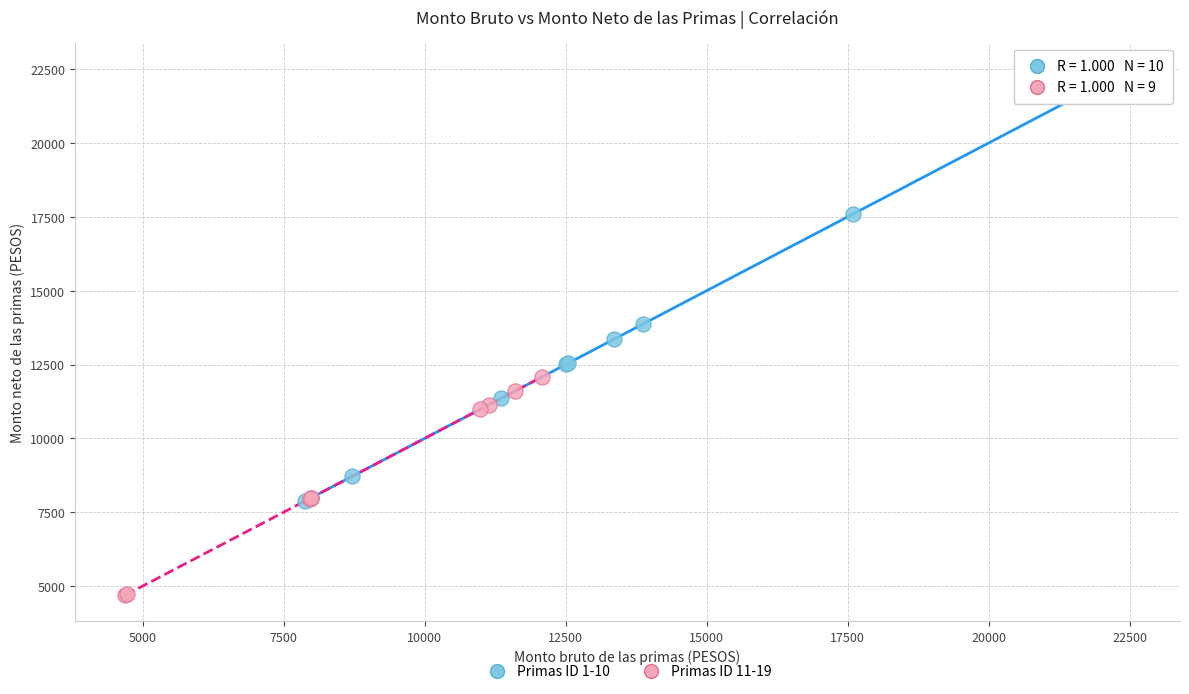

What are all the series names shown in the legend?

Primas ID 1-10, Primas ID 11-19